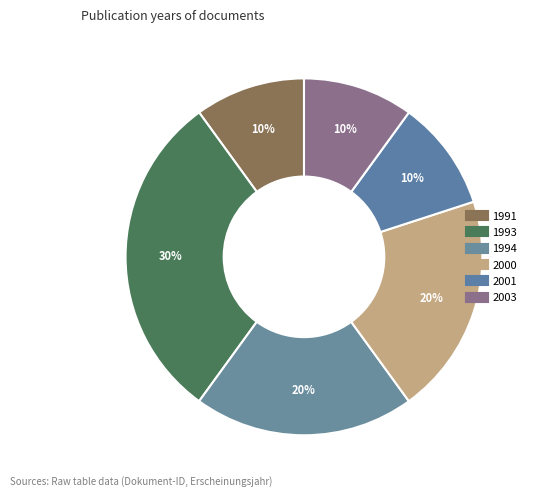

Does 1994 represent more than half of the total?

No